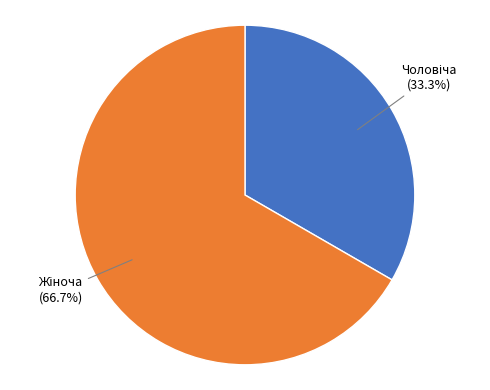

How many slices are in this pie chart?

2